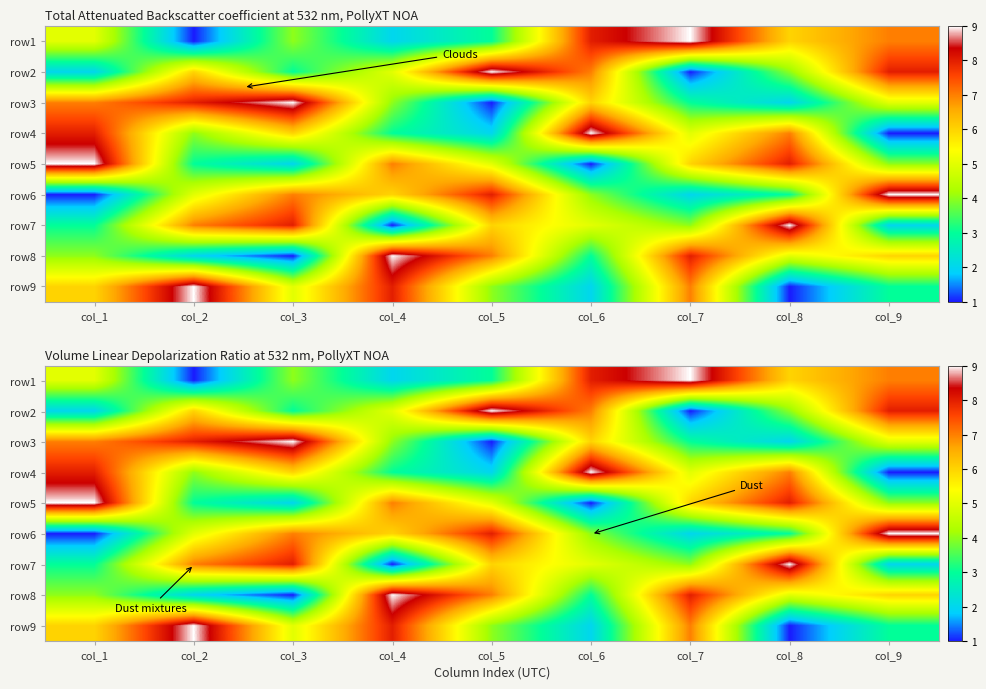

What is the total value across all series at col_4?

44.1